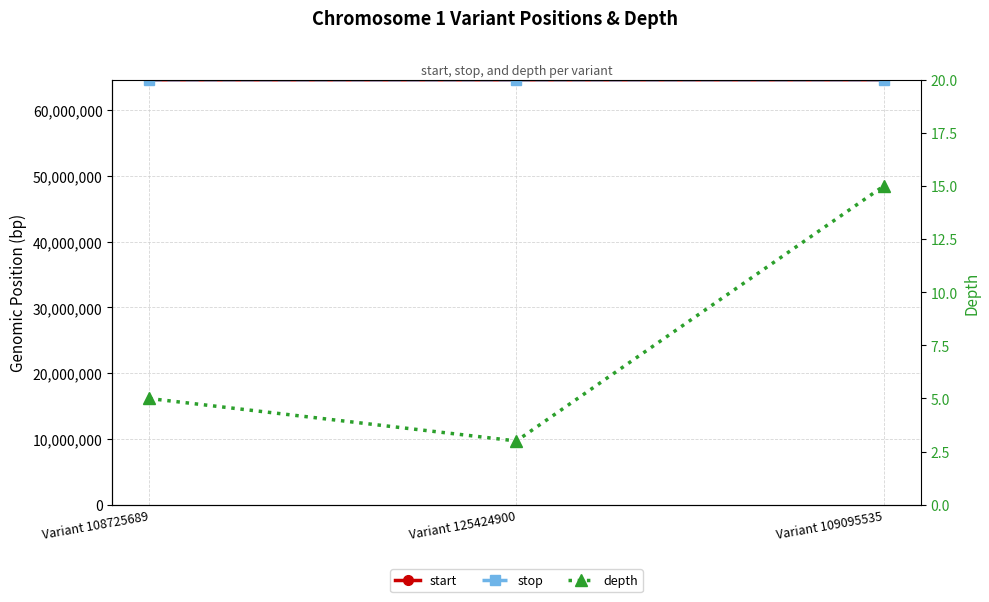

What are all the series names shown in the legend?

start, stop, depth